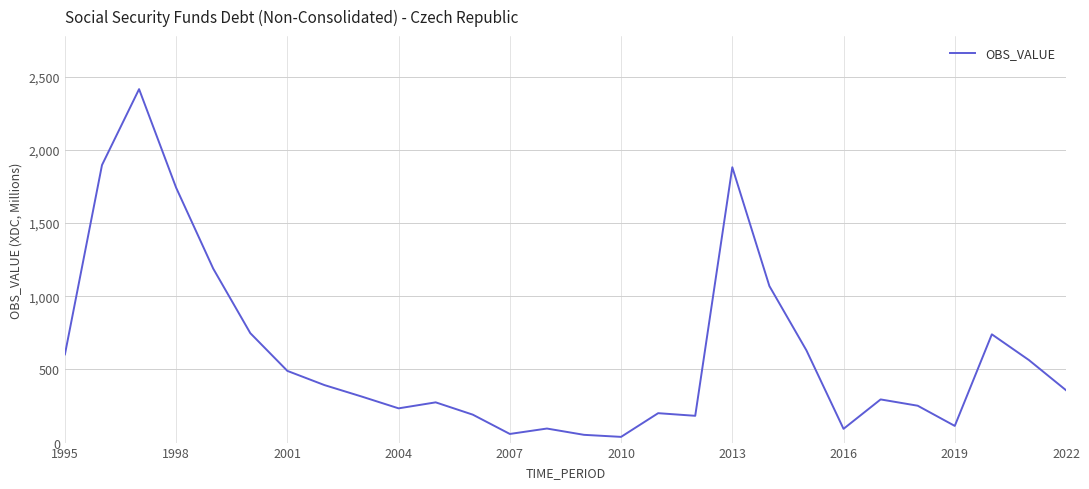

How many lines are shown in the chart?

1